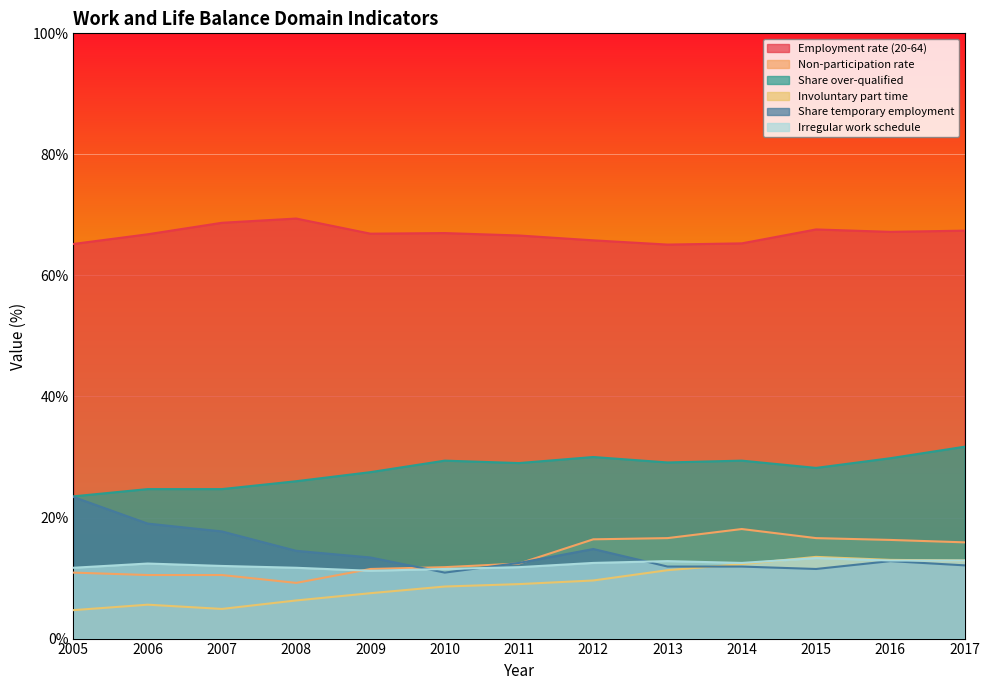

Reading right to left, what are all the values shown in this chart?

Employment rate (20-64): 2017=67.4	2016=67.2	2015=67.6	2014=65.3	2013=65.1	2012=65.8	2011=66.6	2010=67.0	2009=66.9	2008=69.4	2007=68.7	2006=66.8	2005=65.2
Non-participation rate: 2017=15.9	2016=16.3	2015=16.6	2014=18.1	2013=16.6	2012=16.4	2011=12.4	2010=11.8	2009=11.5	2008=9.2	2007=10.5	2006=10.5	2005=10.9
Share over-qualified: 2017=31.7	2016=29.8	2015=28.2	2014=29.4	2013=29.1	2012=30.0	2011=29.0	2010=29.4	2009=27.5	2008=26.0	2007=24.7	2006=24.7	2005=23.5
Involuntary part time: 2017=12.9	2016=13.0	2015=13.5	2014=12.3	2013=11.3	2012=9.6	2011=9.0	2010=8.6	2009=7.5	2008=6.3	2007=4.9	2006=5.6	2005=4.7
Share temporary employment: 2017=12.1	2016=12.8	2015=11.5	2014=11.9	2013=11.9	2012=14.8	2011=12.5	2010=10.9	2009=13.4	2008=14.5	2007=17.7	2006=19.0	2005=23.4
Irregular work schedule: 2017=12.9	2016=12.9	2015=13.3	2014=12.5	2013=12.8	2012=12.5	2011=11.8	2010=11.5	2009=11.2	2008=11.7	2007=12.0	2006=12.4	2005=11.7